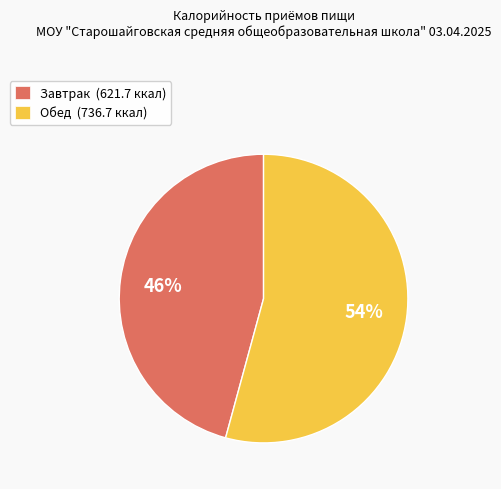

To the nearest percent, what percentage of the pie is Завтрак?

46%